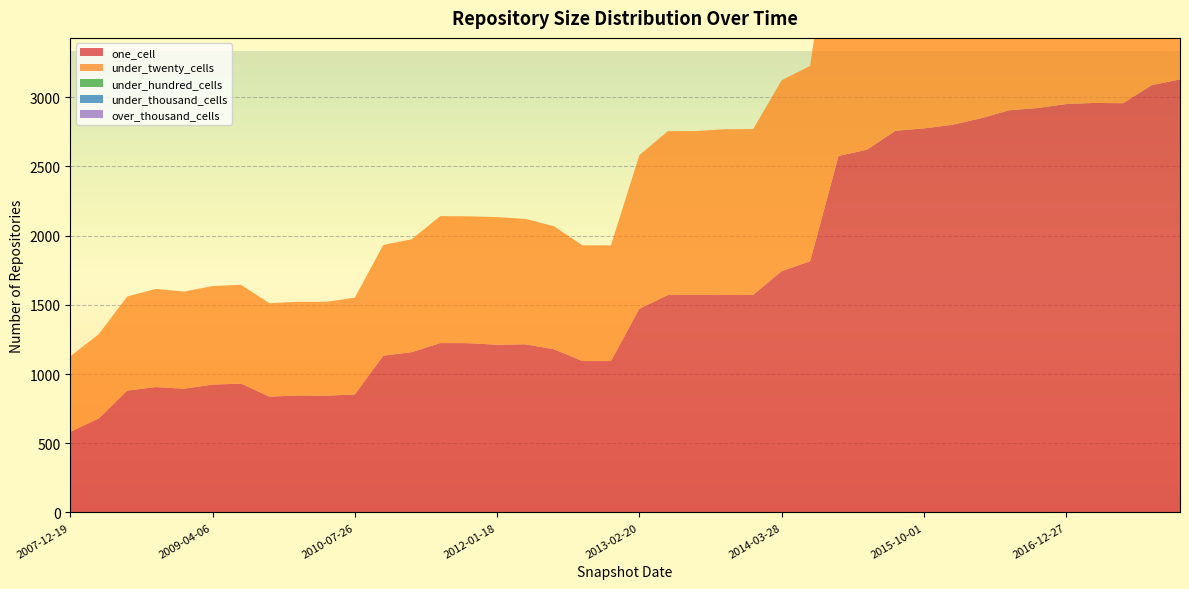

Reading right to left, list all the values displayed in this chart.

one_cell: 3129	3087	2957	2959	2951	2922	2906	2848	2801	2775	2758	2621	2576	1815	1744	1572	1571	1573	1571	1472	1094	1094	1179	1215	1212	1223	1224	1158	1133	852	844	845	837	931	924	894	906	880	679	582
under_twenty_cells: 2609	2625	2573	2562	2474	2450	2429	2363	2320	2288	2257	2130	2076	1411	1379	1198	1198	1183	1184	1110	836	836	889	906	922	917	917	816	800	700	678	677	675	714	712	702	709	680	609	546
under_hundred_cells: 3	2	2	2	2	2	2	0	0	0	0	0	0	0	0	0	0	0	0	0	0	0	0	0	0	0	0	0	0	0	0	0	0	0	0	0	0	0	0	0
under_thousand_cells: 0	0	0	0	0	0	0	0	0	0	0	0	0	0	0	0	0	0	0	0	0	0	0	0	0	0	0	0	0	0	0	0	0	0	0	0	0	0	0	0
over_thousand_cells: 0	0	0	0	0	0	0	0	0	0	0	0	0	0	0	0	0	0	0	0	0	0	0	0	0	0	0	0	0	0	0	0	0	0	0	0	0	0	0	0